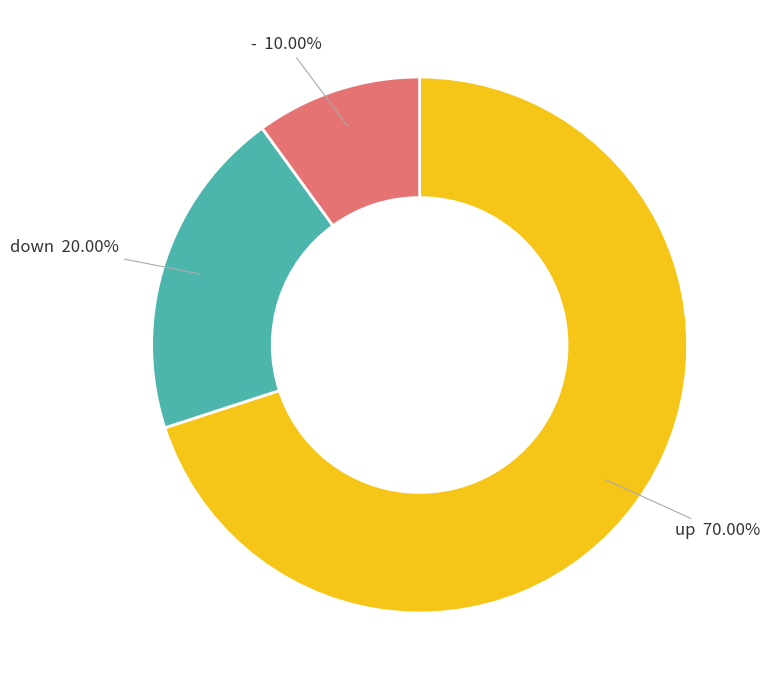

What is the ratio of the value at down to the value at up?

0.3